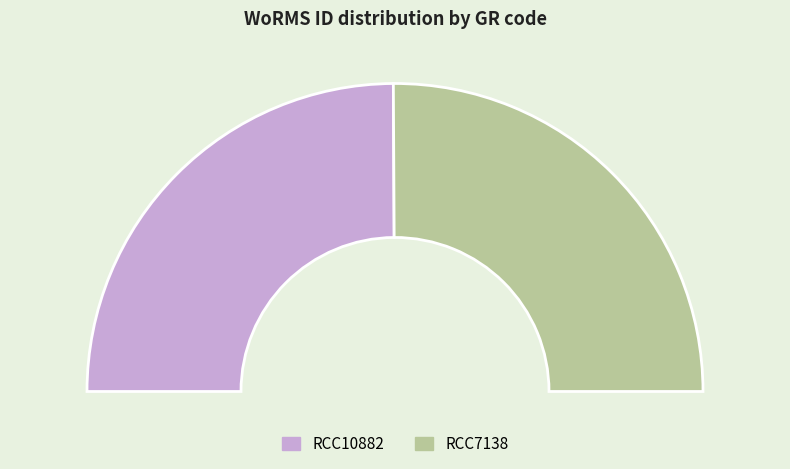

Is RCC10882 the majority of the pie?

No